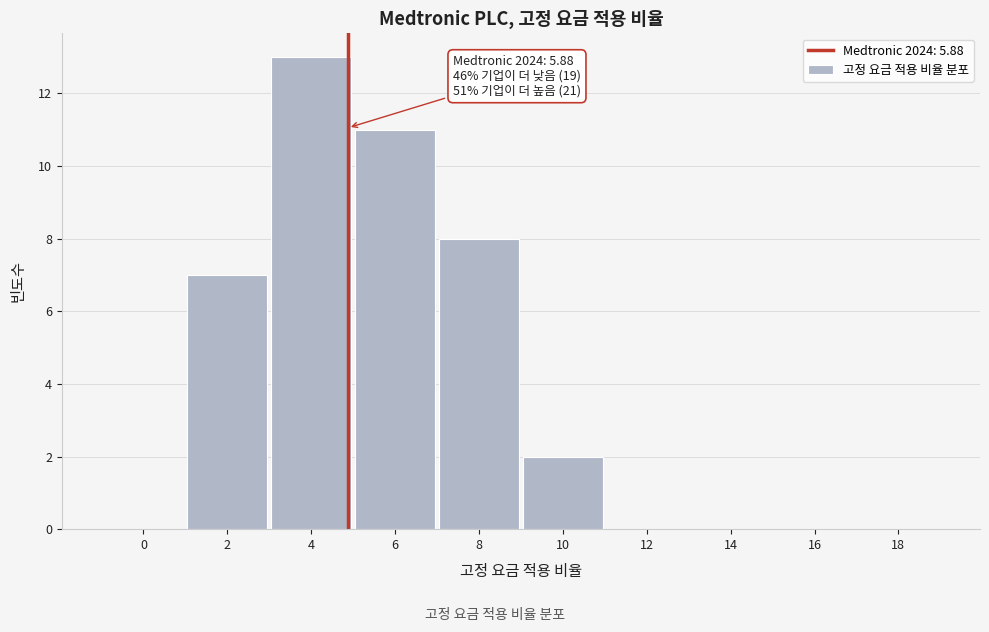

Reading right to left, extract all data points from this chart.

18=0	16=0	14=0	12=0	10=2	8=8	6=11	4=13	2=7	0=0